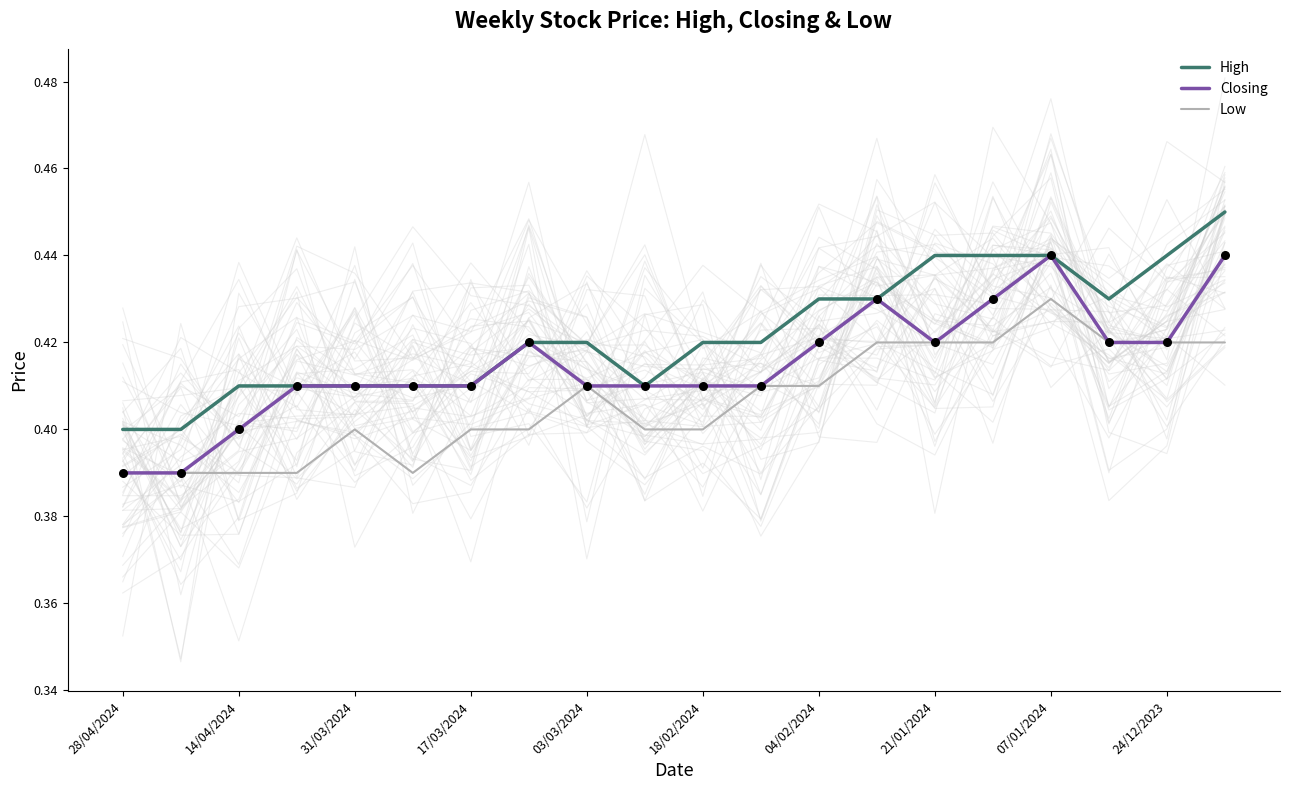

At how many categories does at least one series exceed 0?

20